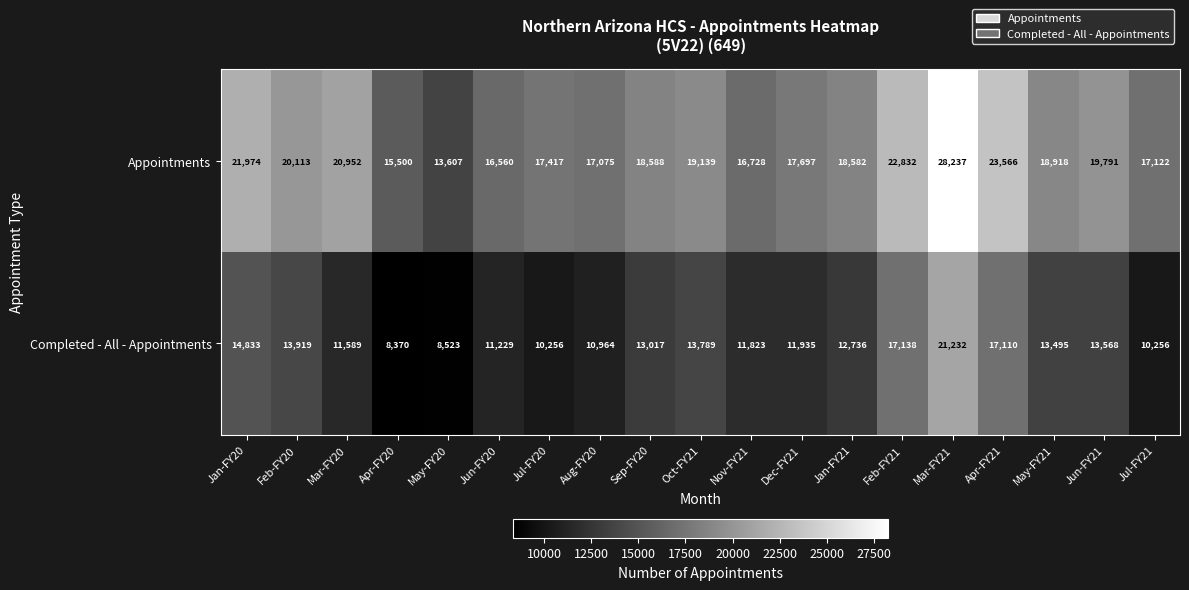

List the series in order of their overall mean, highest first.

Appointments, Completed - All - Appointments